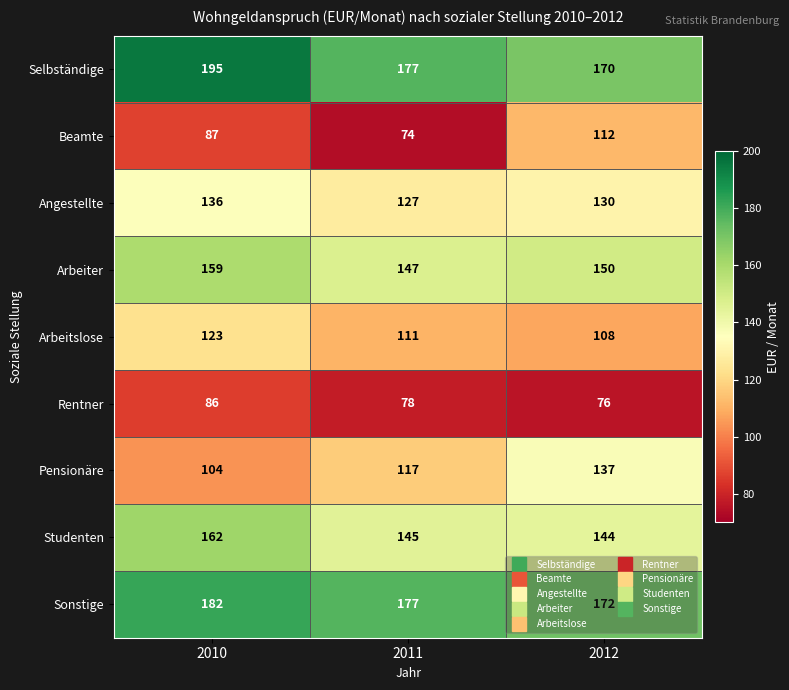

What is the average value of the Selbständige series?

181